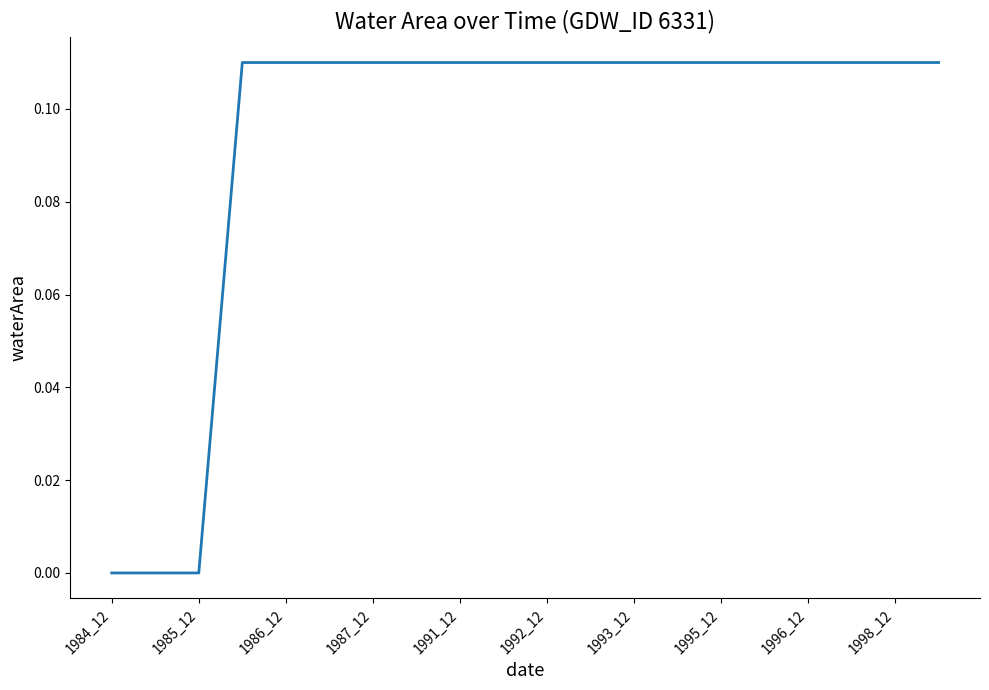

What is the value of the 6th point from the left?

0.1